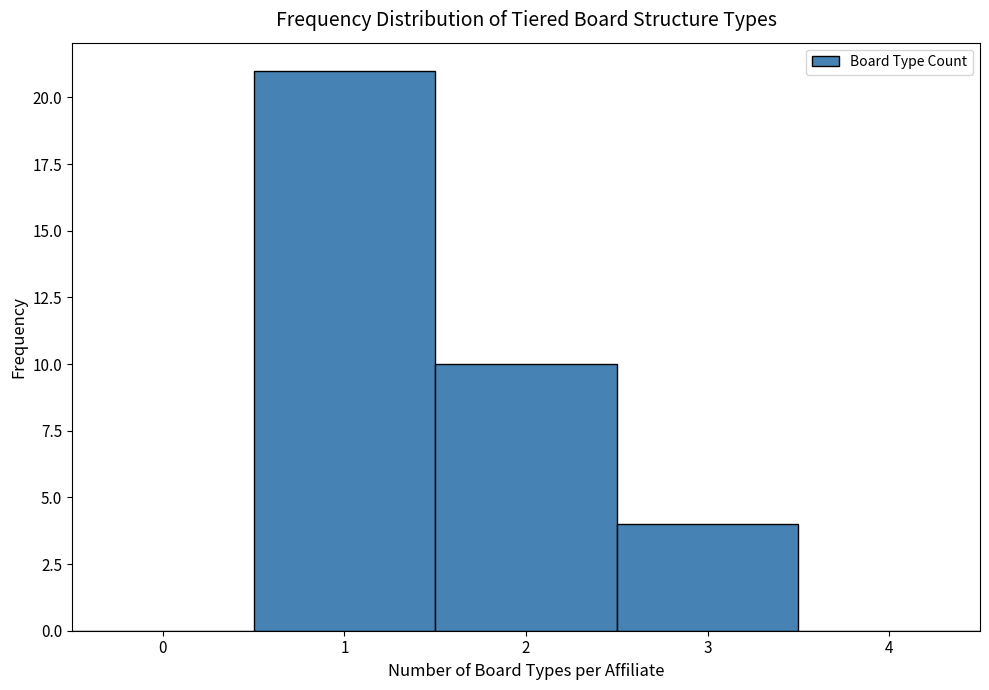

Reading left to right, transcribe this chart: for each bar, give the range it covers on the x-axis and its height. The values are not printed on the chart, so give them approximately, as read against the axis.

-0.5 to 0.5: 0
0.5 to 1.5: 21
1.5 to 2.5: 10
2.5 to 3.5: 4
3.5 to 4.5: 0